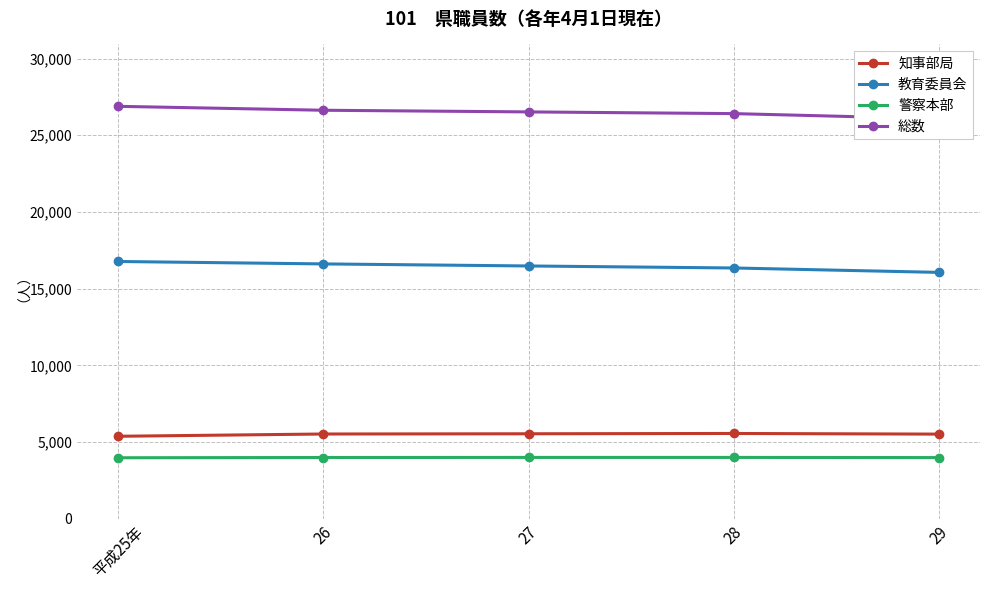

Reading right to left, what are all the values shown in this chart?

知事部局: 29=5522	28=5564	27=5544	26=5529	平成25年=5381
教育委員会: 29=16063	28=16350	27=16481	26=16615	平成25年=16773
警察本部: 29=3992	28=4003	27=4003	26=3997	平成25年=3981
総数: 29=26075	28=26411	27=26522	26=26630	平成25年=26886